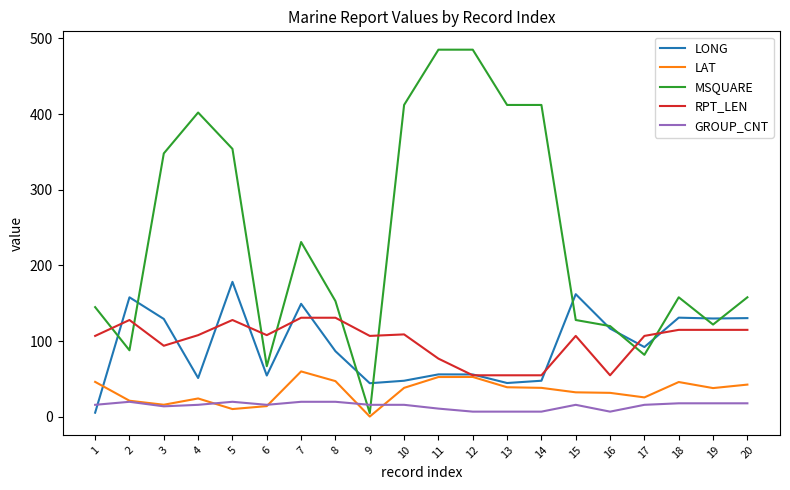

How many categories are shown in the chart?

20